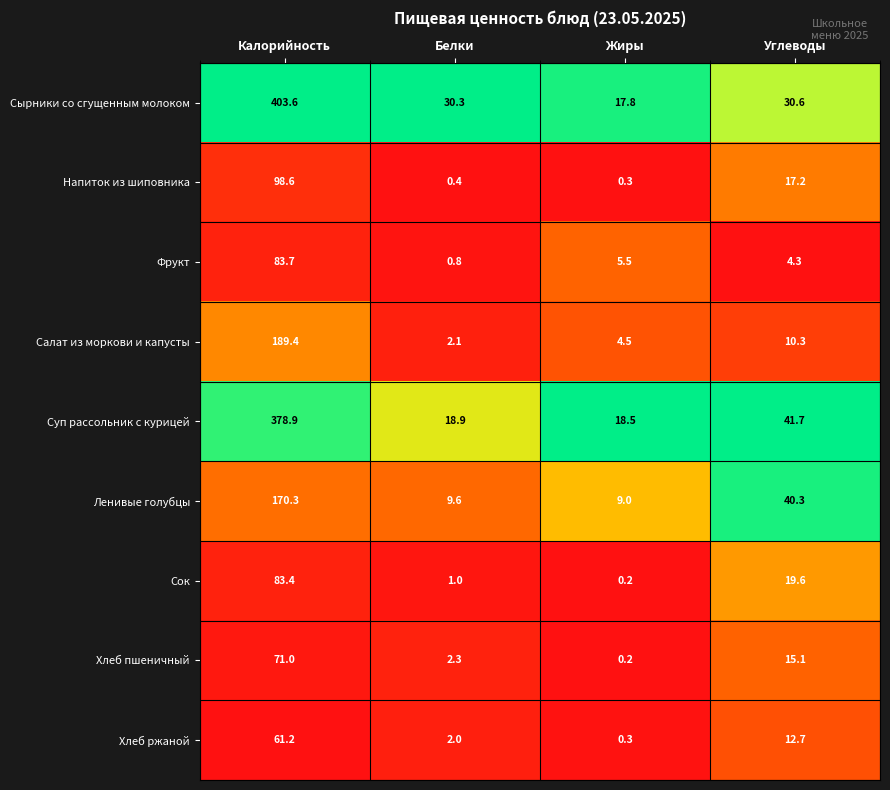

Which label corresponds to the smallest value in the chart?

Жиры